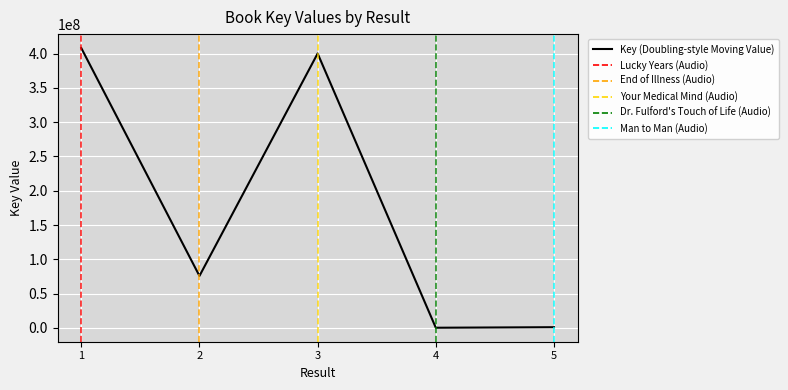

Approximately how many times larger is the value at 3 compared to 2?

5.3